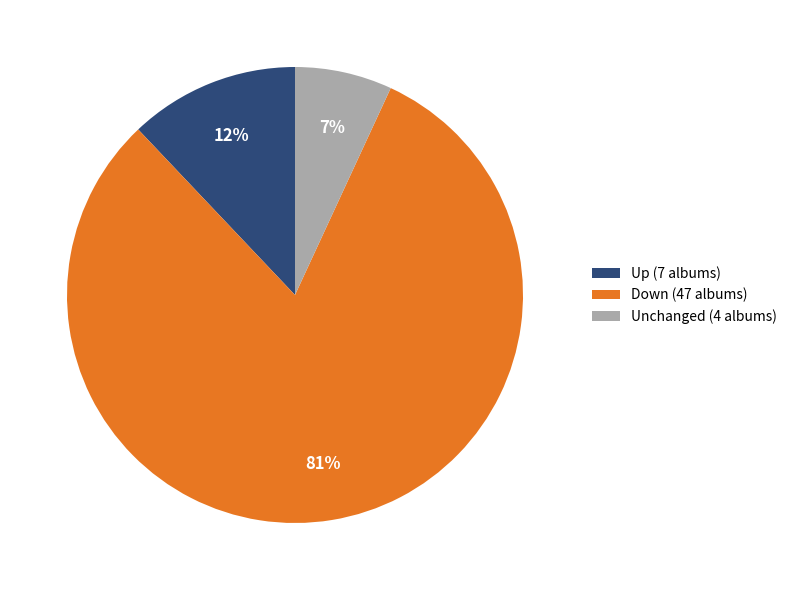

True or false: Down (47 albums) accounts for 76% of the total.

False